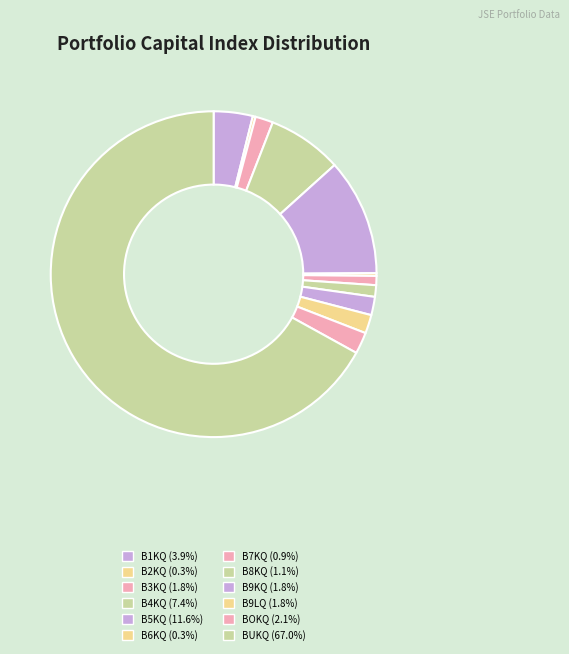

Rank the categories by value from highest to lowest.

BUKQ, B5KQ, B4KQ, B1KQ, BOKQ, B9LQ, B9KQ, B3KQ, B8KQ, B7KQ, B2KQ, B6KQ